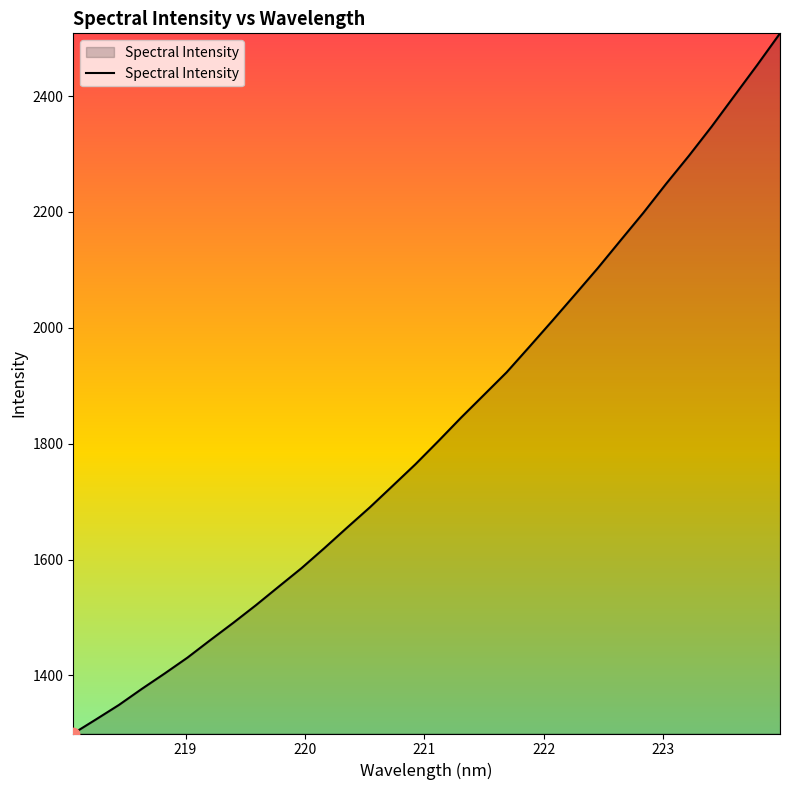

What is the greatest value displayed?

2508.2